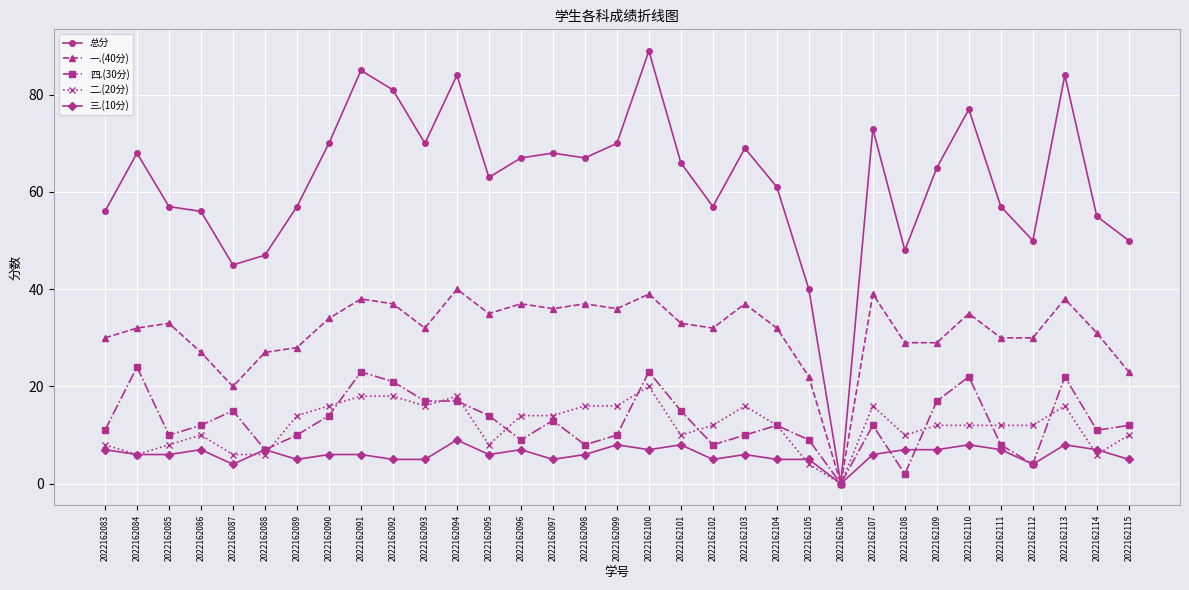

The 四.(30分) series shows 14 at 2022162095. True or false?

True